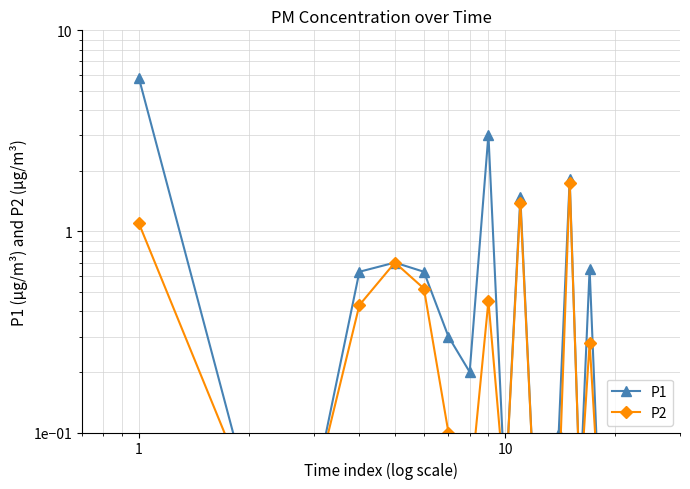

Reading right to left, transcribe all the data shown in this chart.

P1: 0.1	0.1	0.1	0.7	0.1	1.8	0.1	0.1	0.1	1.5	0.1	3.0	0.2	0.3	0.6	0.7	0.6	0.1	0.1	5.8
P2: 0.1	0.1	0.1	0.3	0.1	1.8	0.1	0.1	0.1	1.4	0.1	0.5	0.1	0.1	0.5	0.7	0.4	0.1	0.1	1.1